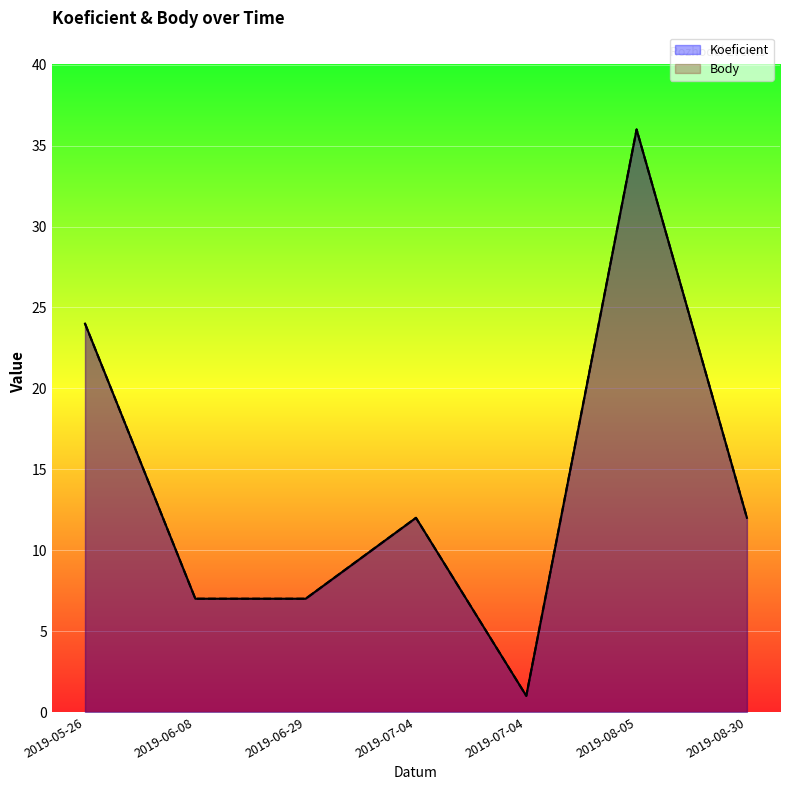

What is the average value of the Body series?

14